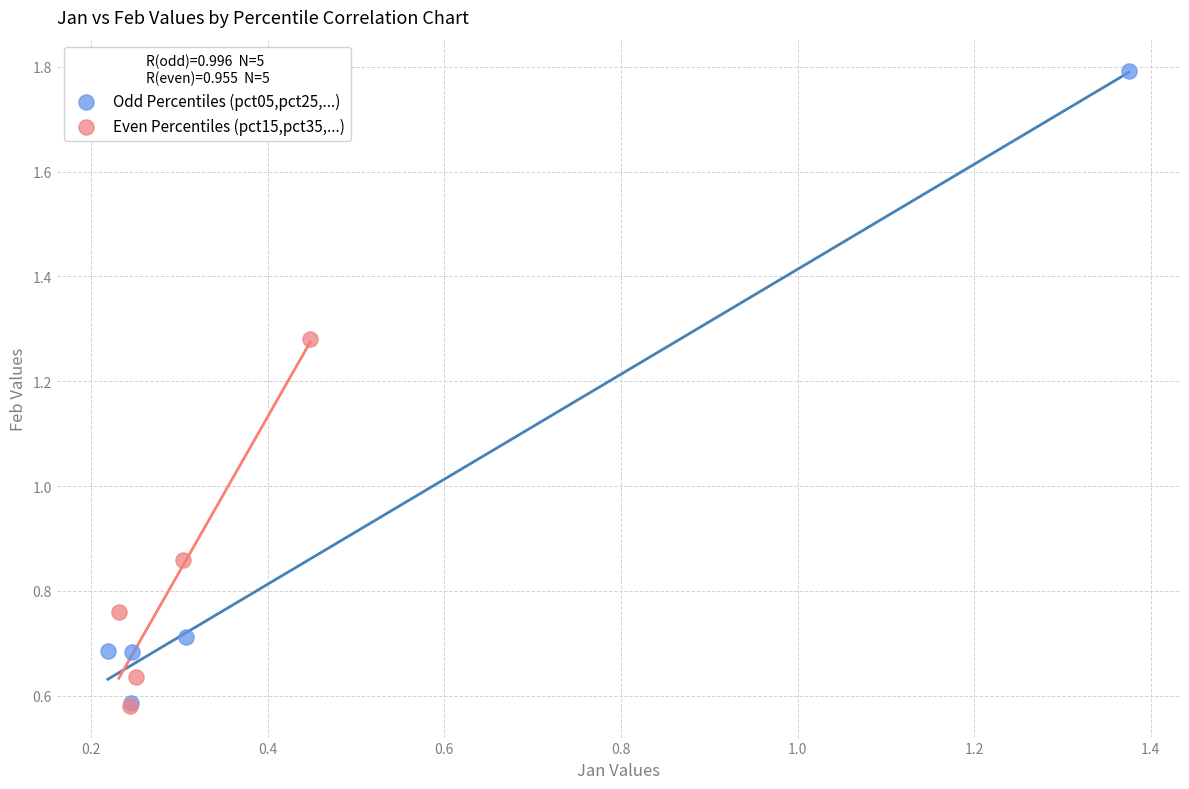

Which series contains the highest Y value?

Odd Percentiles (pct05,pct25,...)